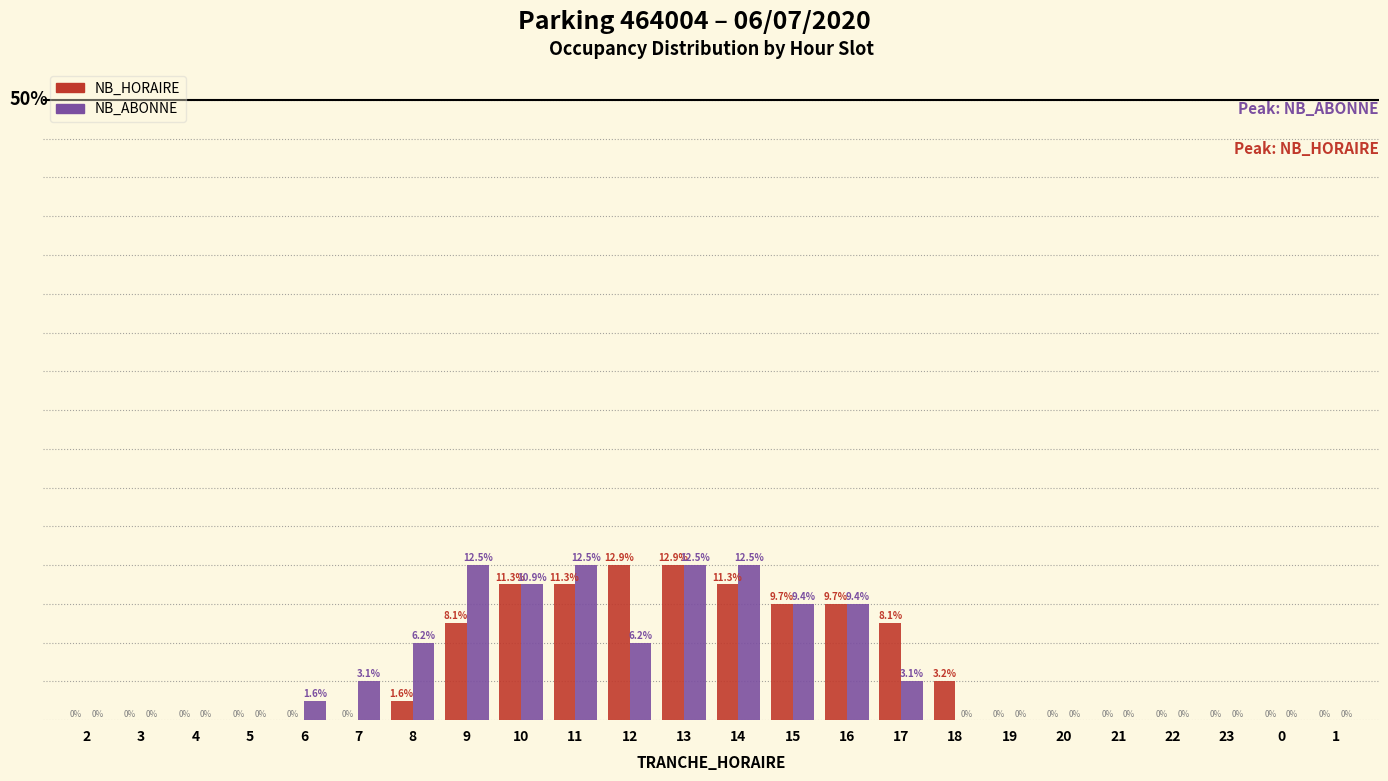

Which series has the largest total across all categories?

NB_ABONNE